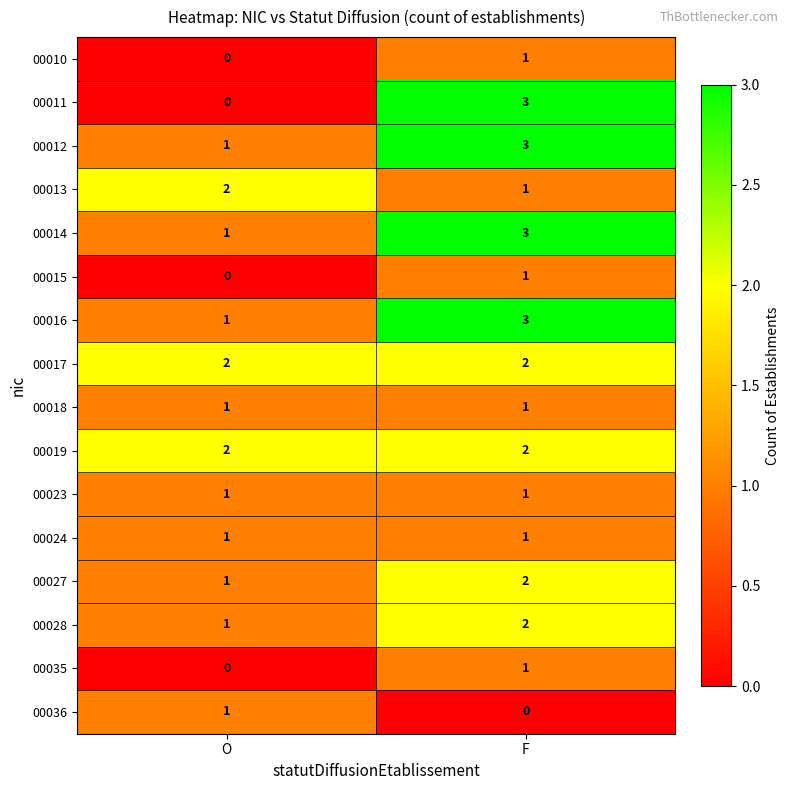

Which category has the lowest value in the 00012 series?

O